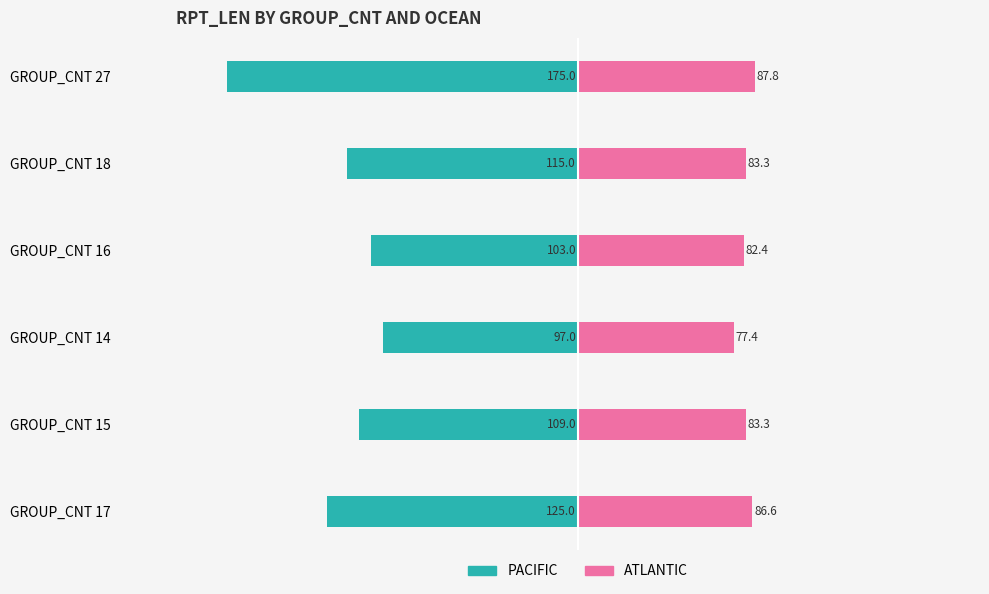

What are all the series names shown in the legend?

PACIFIC, ATLANTIC